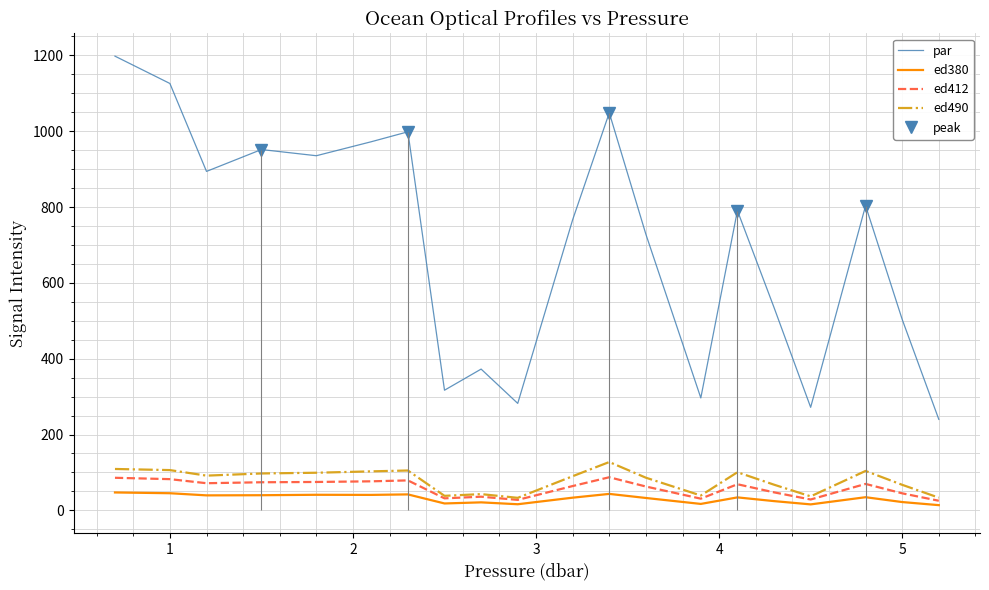

Which series has the largest total across all categories?

par